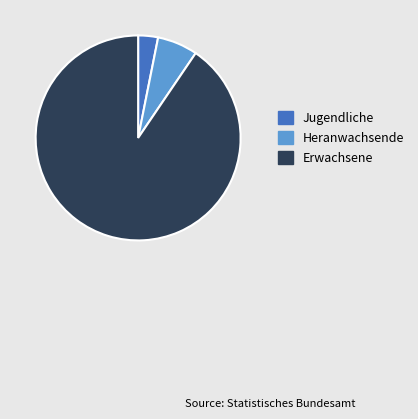

Combined, do Erwachsene and Jugendliche account for over 50%?

Yes